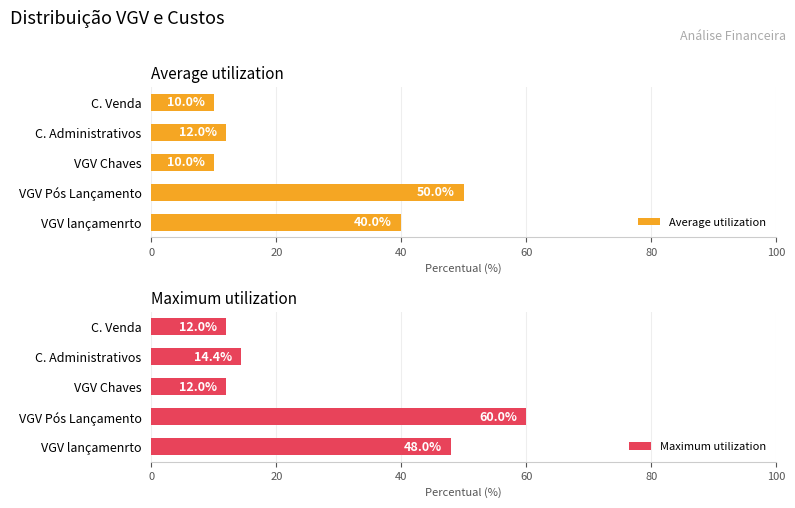

What is the value of the Maximum utilization bar at the 1st from the left?

48.0